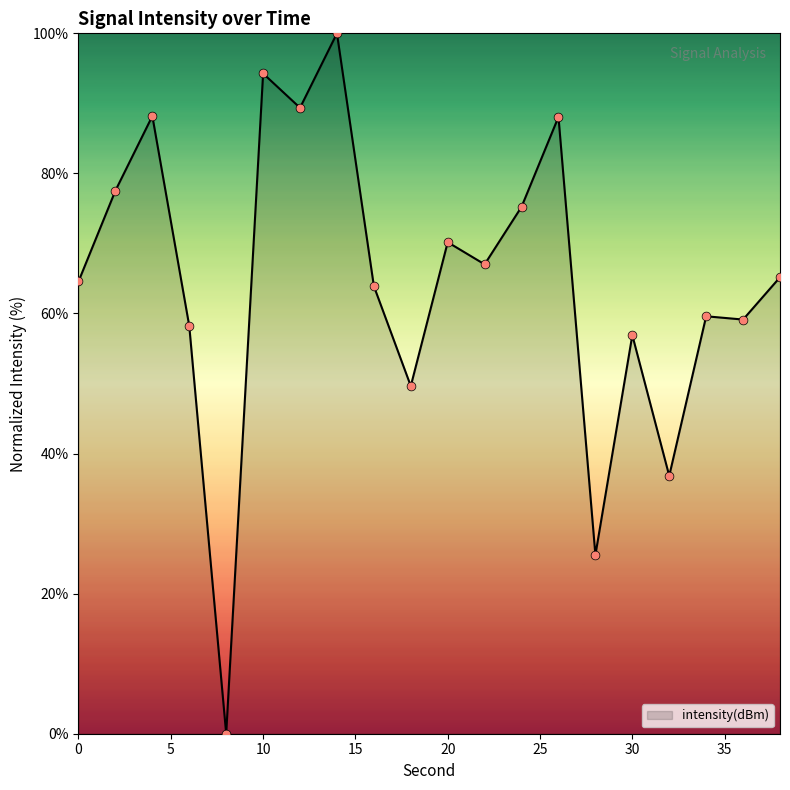

What is the greatest value displayed?

100.0